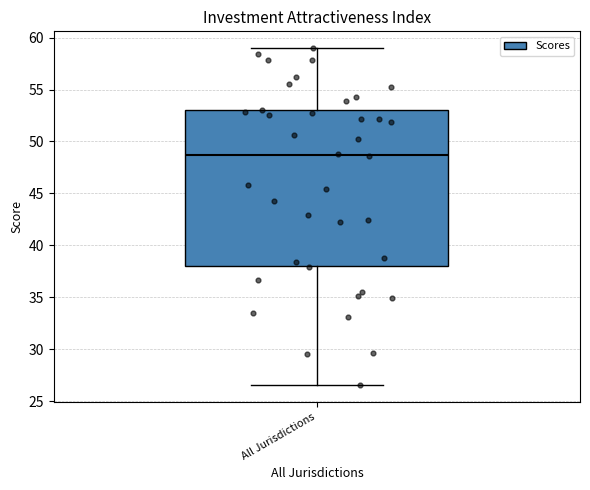

Where does the median line of the box for All Jurisdictions sit on the y-axis? The values are not printed on the chart, so give them approximately, as read against the axis.

48.5